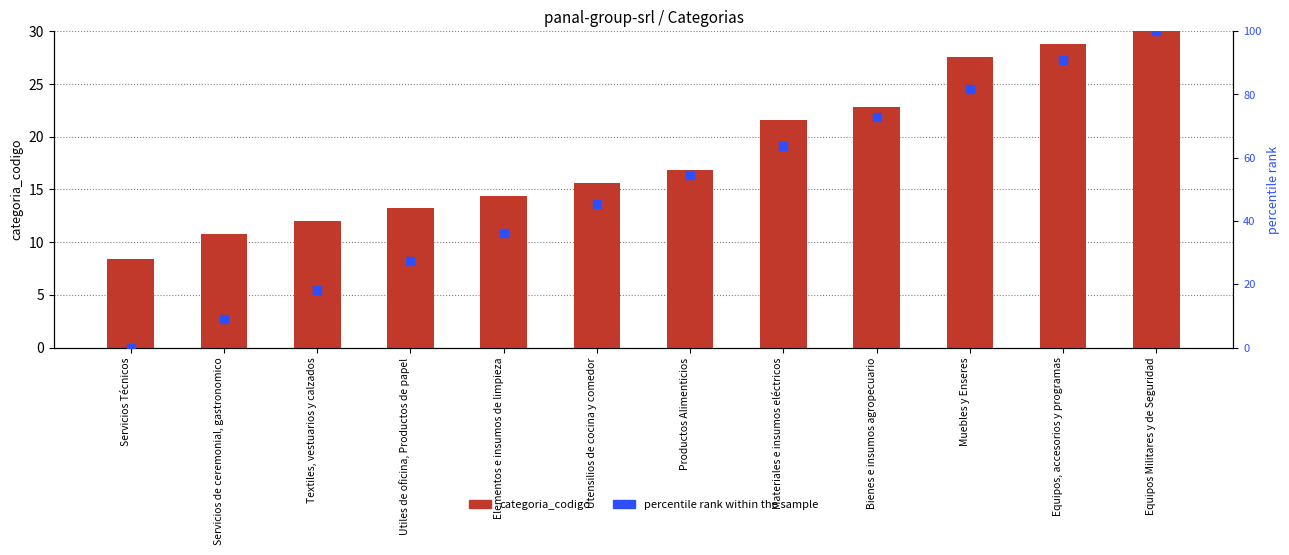

Which series has the largest total across all categories?

percentile rank within the sample